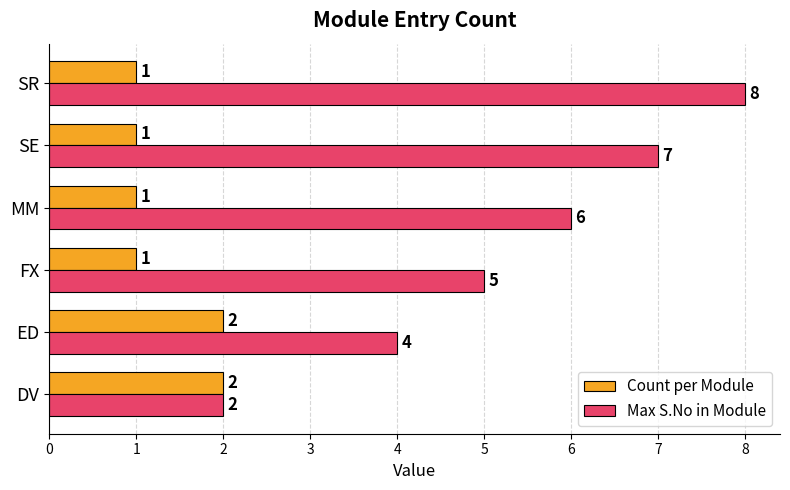

Is it true that Count per Module equals 2 at ED?

True